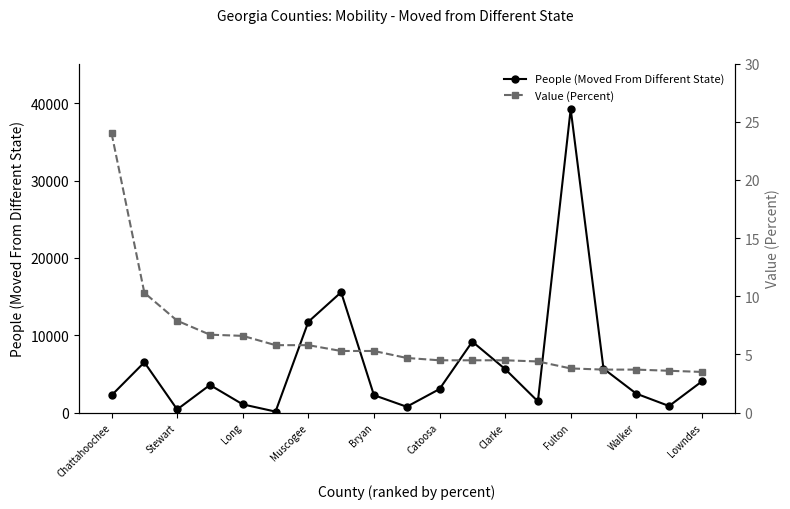

In People (Moved From Different State), how many points are lower than both neighbors (excluding endpoints)?

5